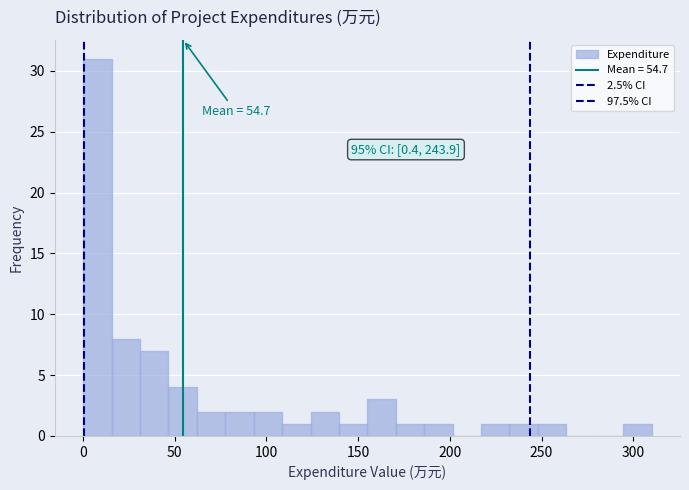

Around what value on the x-axis is the tallest bar? Give the approximate position of its centre, as read against the axis.

10